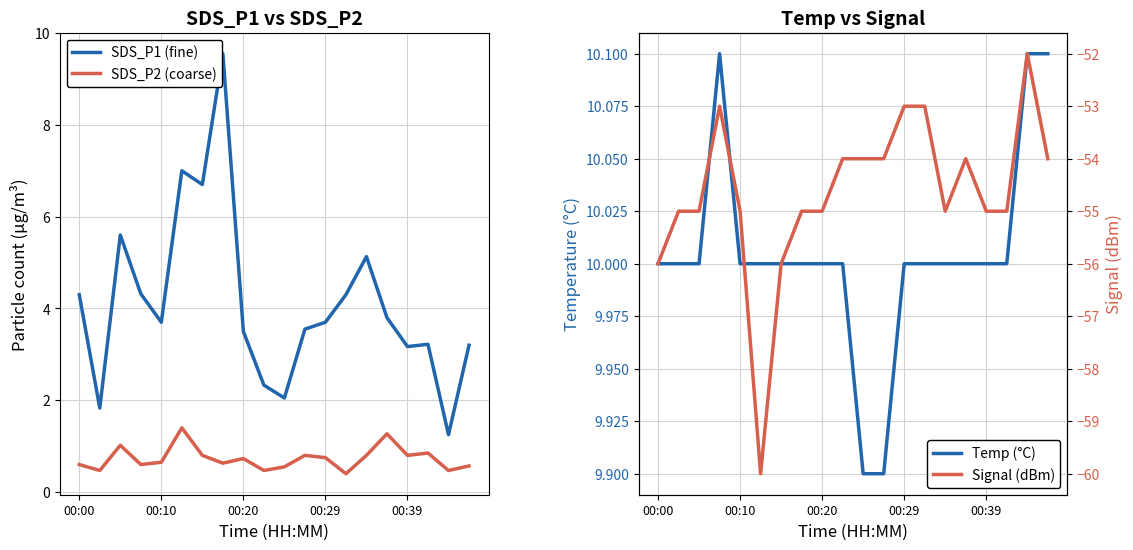

True or false: SDS_P2 (coarse) and SDS_P1 (fine) cross at least once.

False